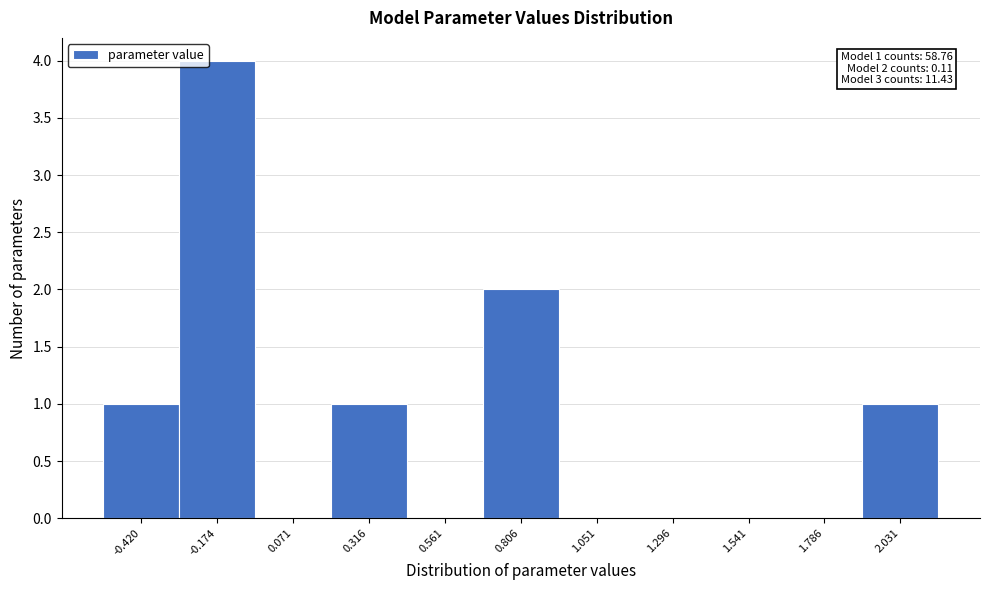

Reading right to left, list all the values displayed in this chart.

2.031=1	1.786=0	1.541=0	1.296=0	1.051=0	0.806=2	0.561=0	0.316=1	0.071=0	-0.174=4	-0.420=1